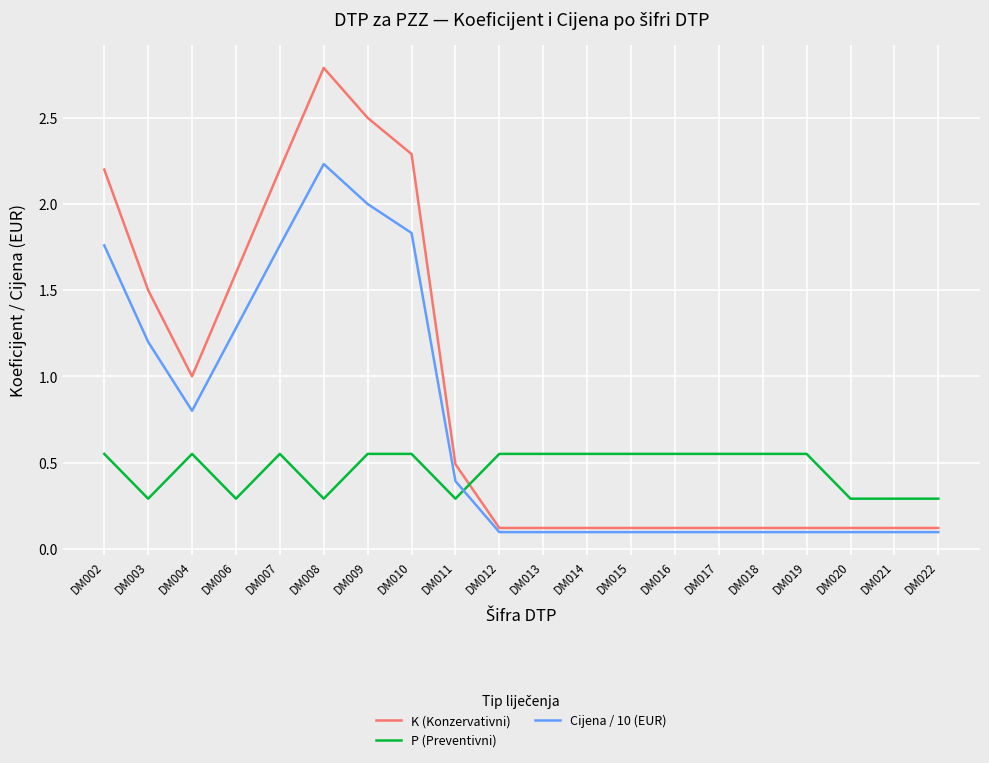

Rank the series by their maximum value, from highest to lowest.

K (Konzervativni), Cijena / 10 (EUR), P (Preventivni)